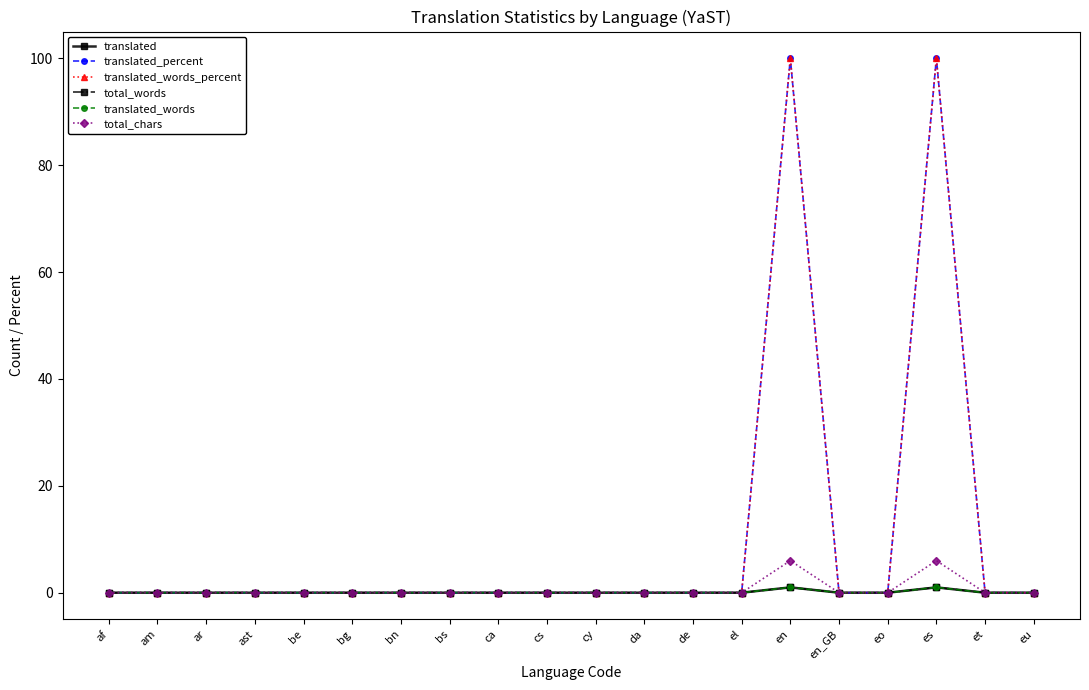

At which category is the sum across all series the highest?

en